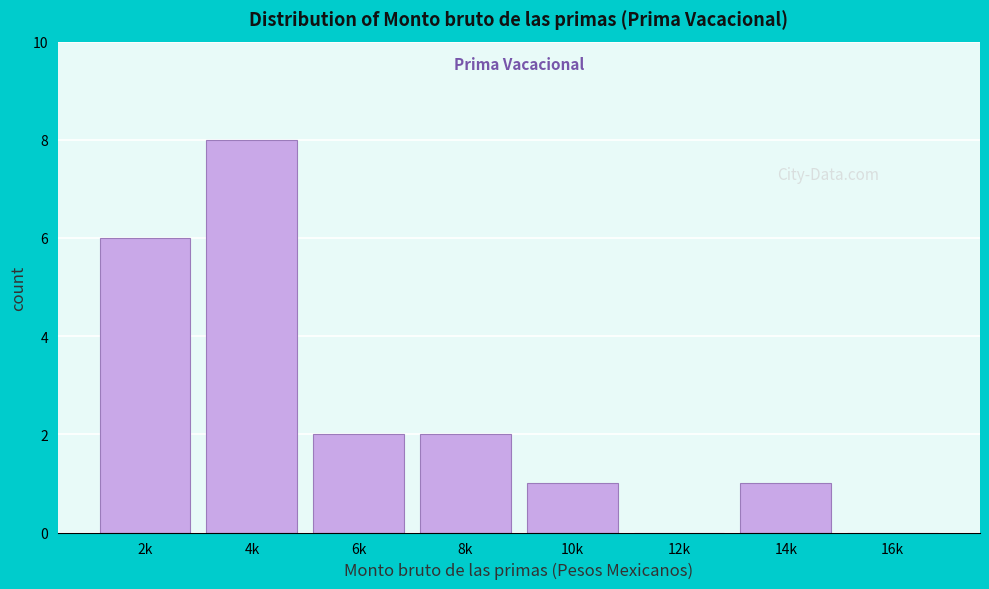

Reading right to left, extract all data points from this chart.

16k=0	14k=1	12k=0	10k=1	8k=2	6k=2	4k=8	2k=6